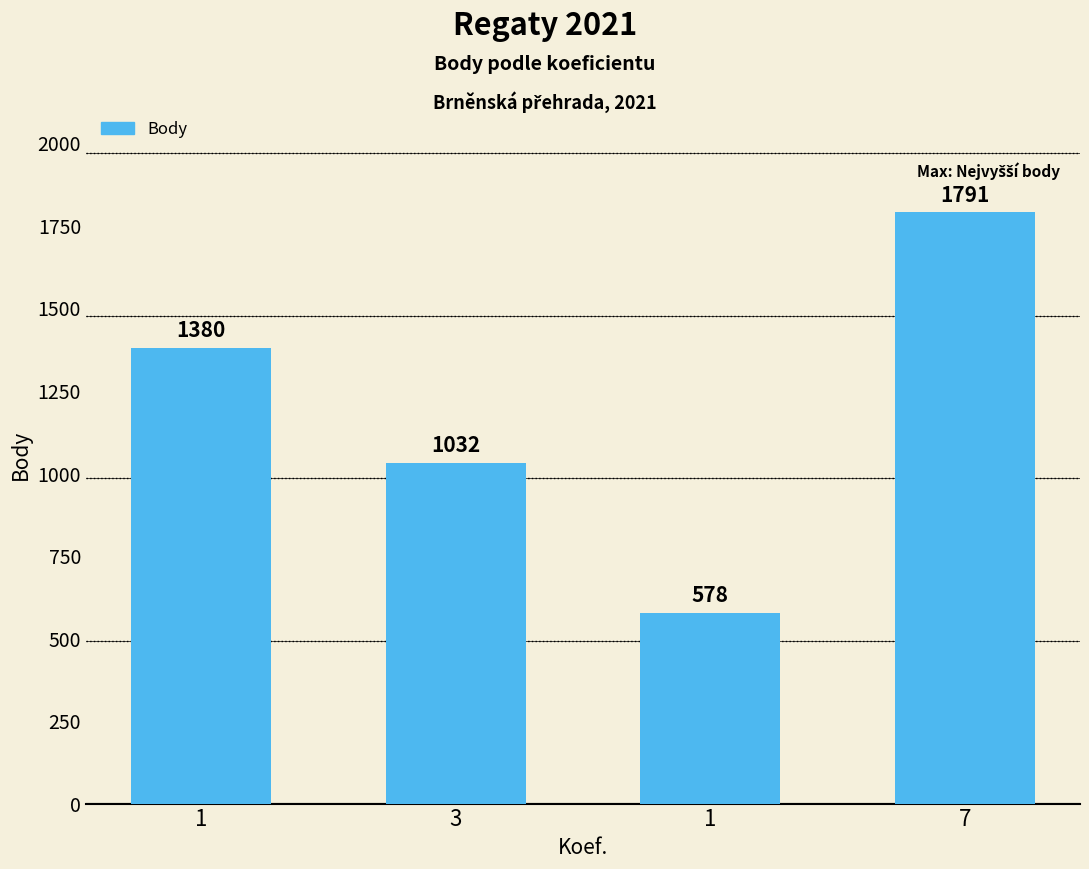

What is the average value?

1195